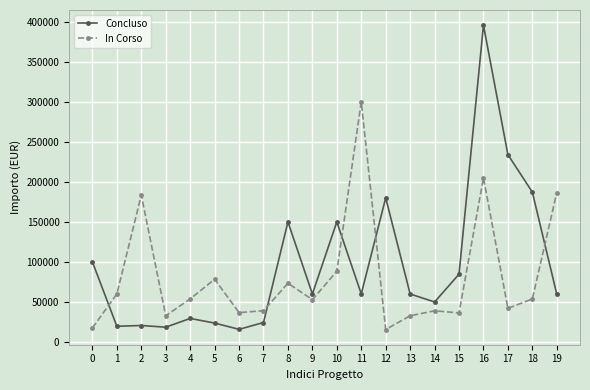

Is the value of In Corso at 9 greater than the value of Concluso at 5?

Yes